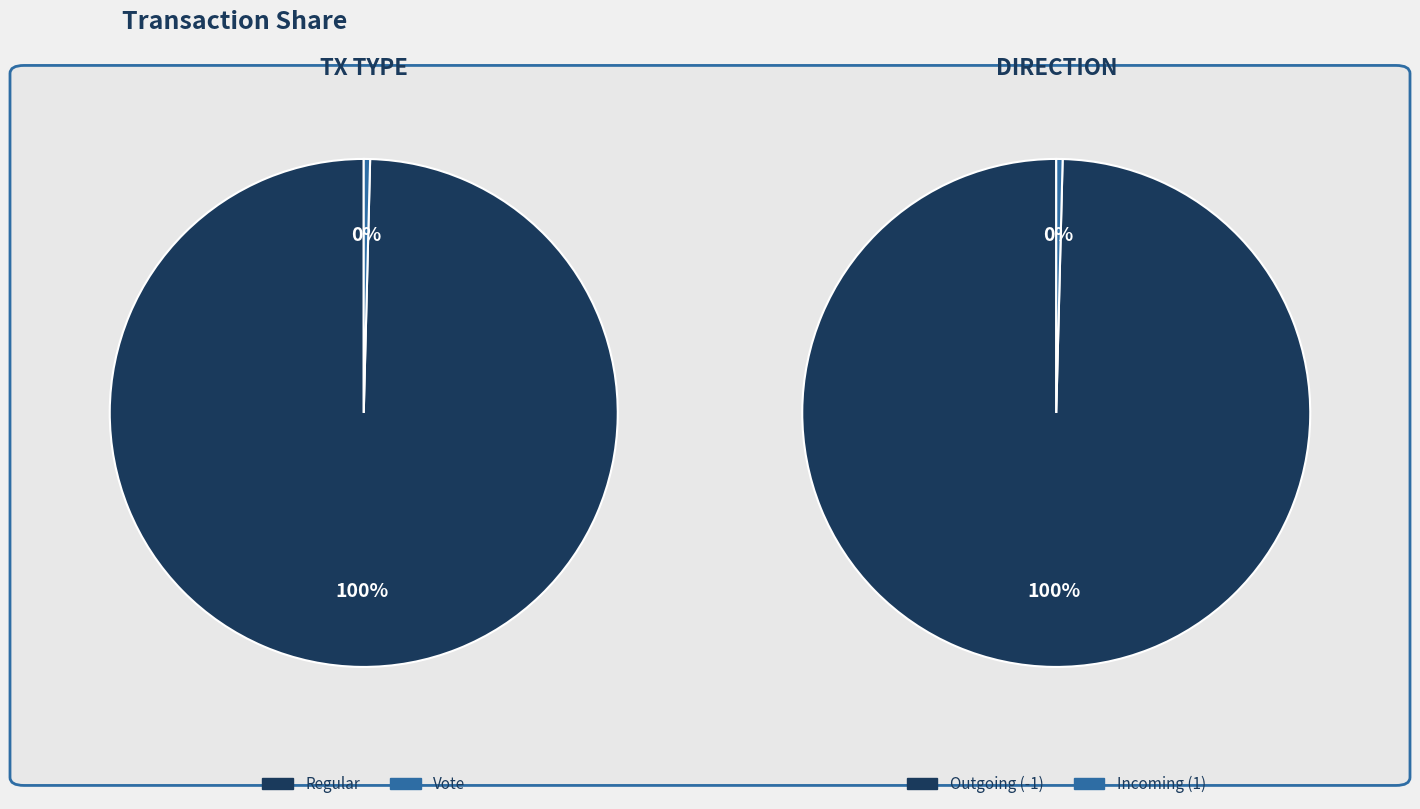

Count the number of slices in the pie.

2